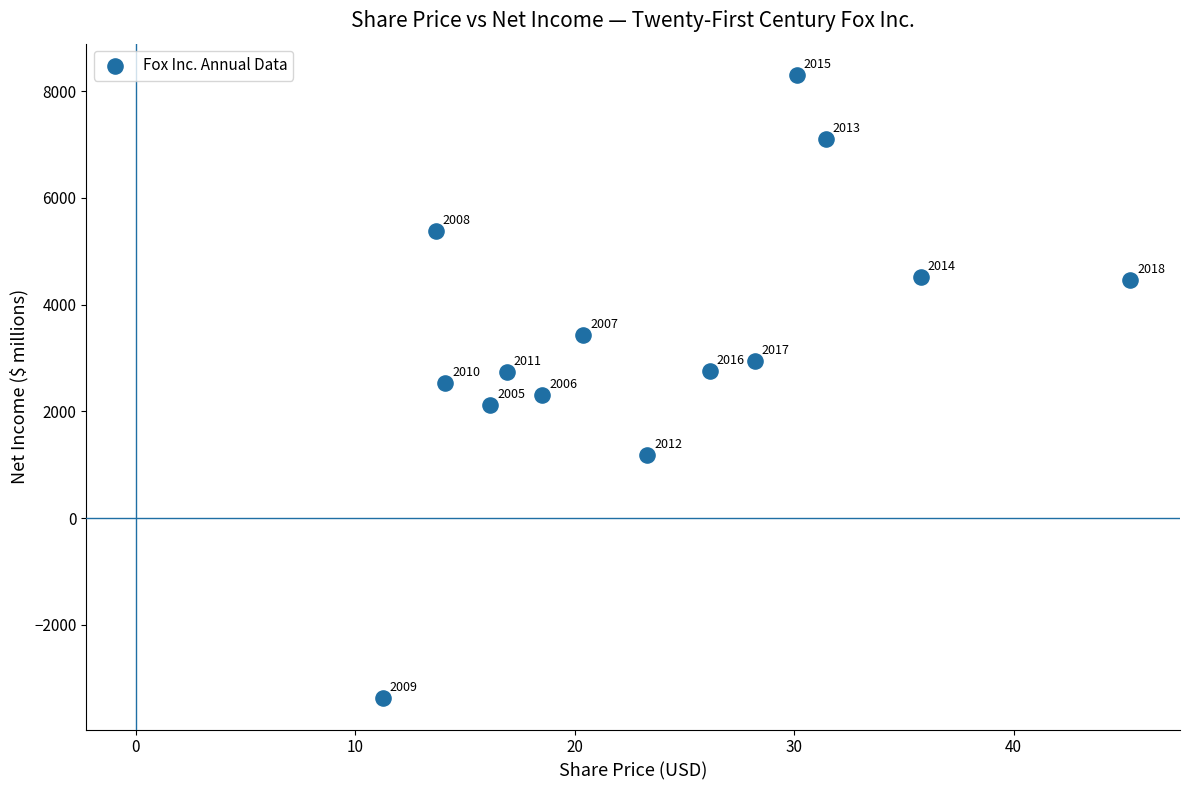

What Y value in the scatter plot is closest to 2464?

2539